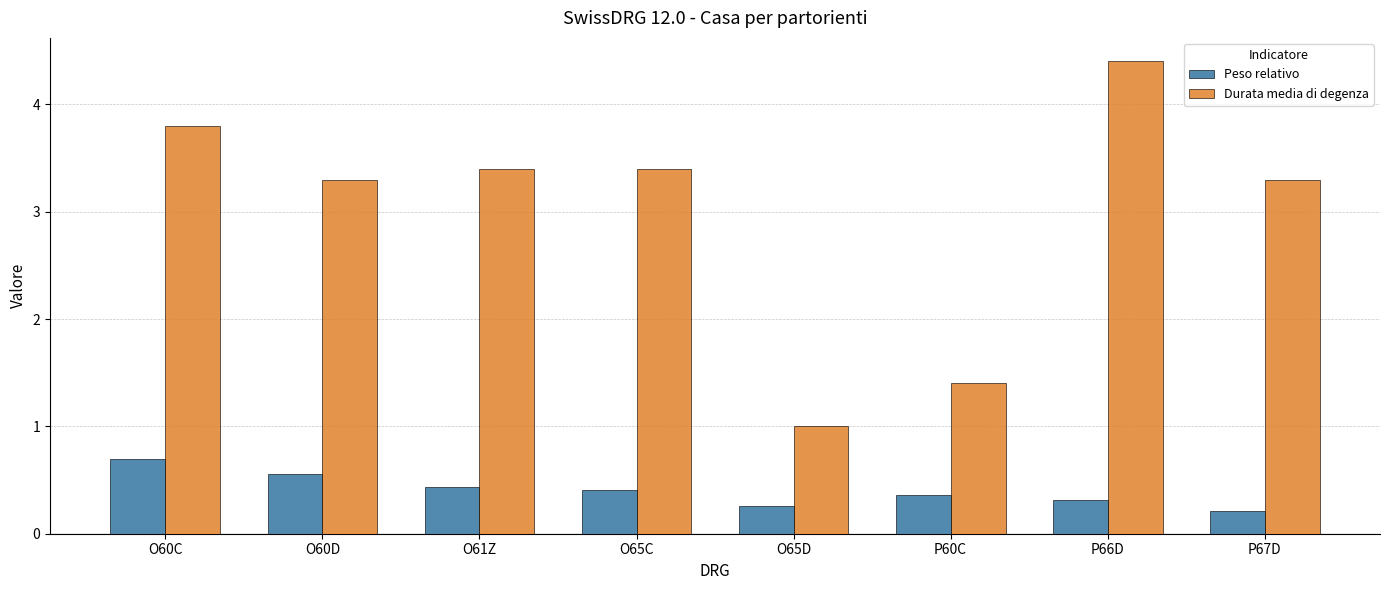

What is the sum of all Peso relativo values?

3.2